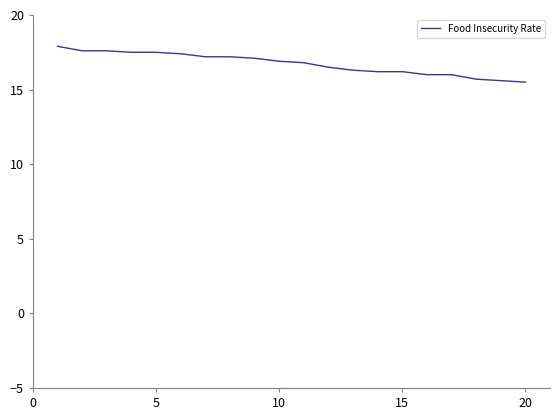

What is the maximum value shown in the chart?

17.9